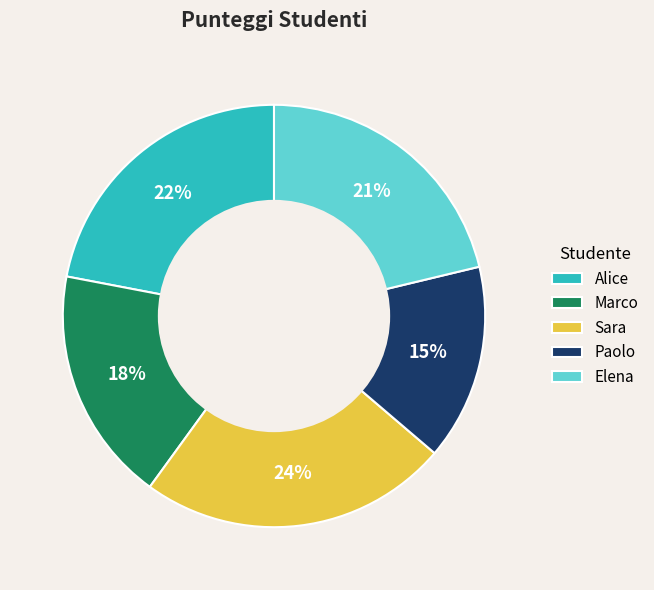

Is the sum of Paolo and Sara greater than half?

No